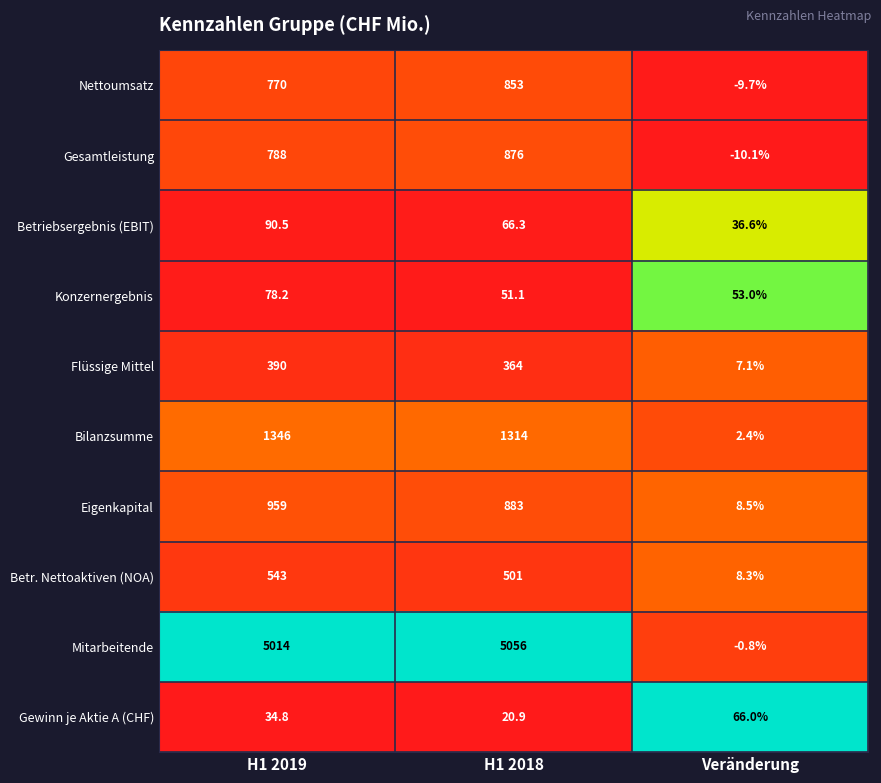

What is the smallest value displayed?

-10.1